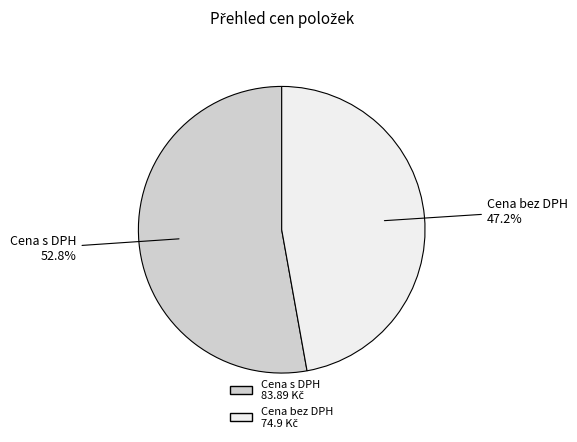

Is there any slice that represents more than half of the pie?

Yes